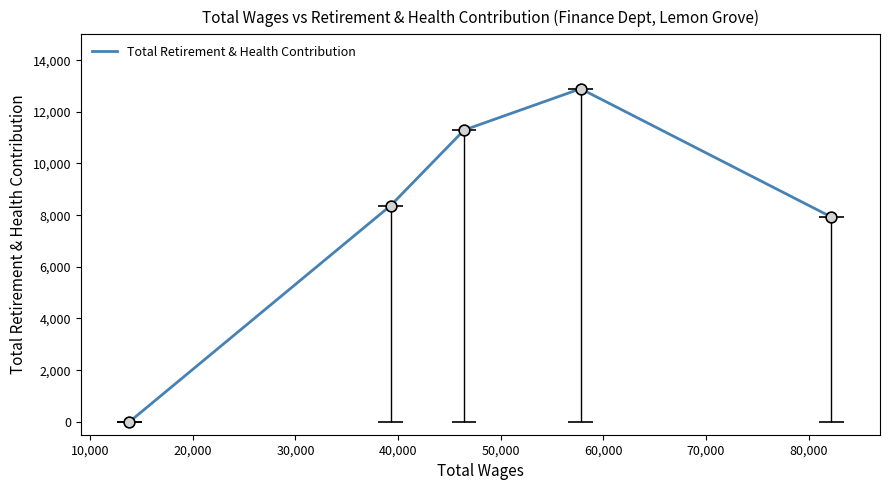

What is the maximum value for Total Retirement & Health Contribution?

12894